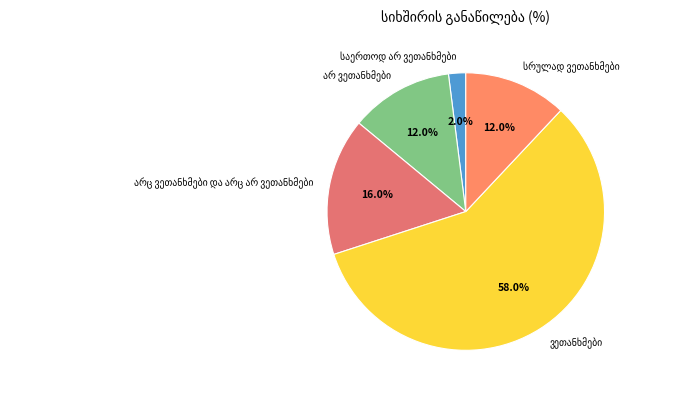

Is there a majority slice in this chart?

Yes